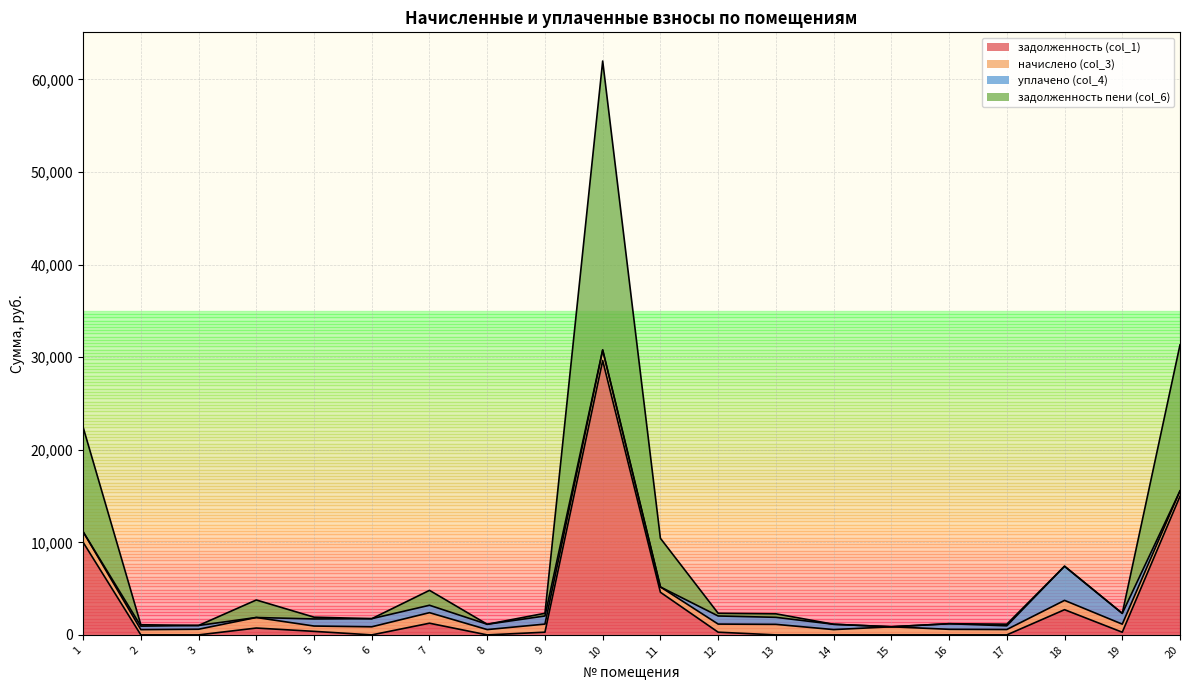

At which category is the sum across all series the highest?

10